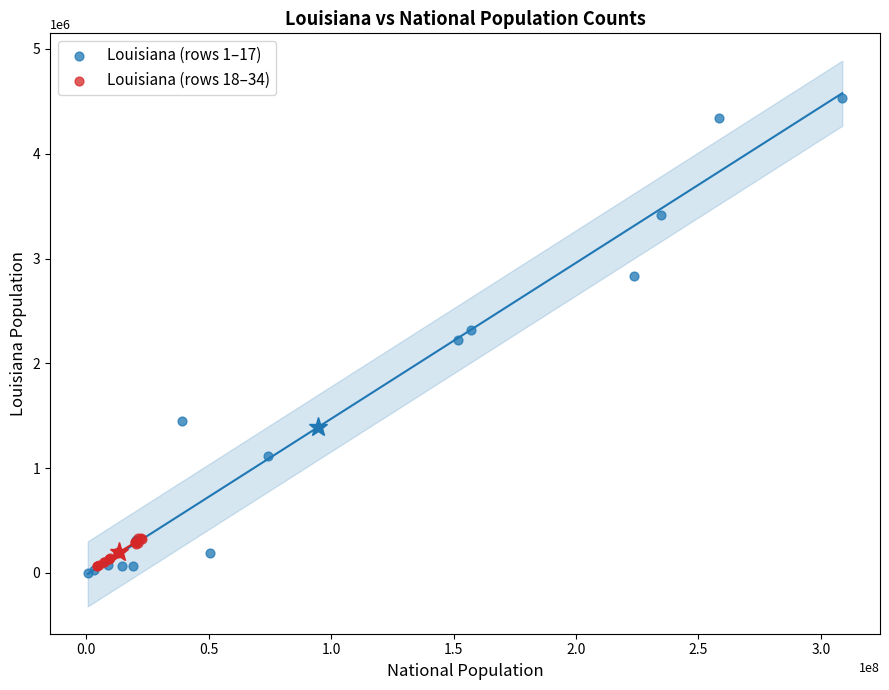

Which series reaches the maximum Y coordinate?

Louisiana (rows 1–17)